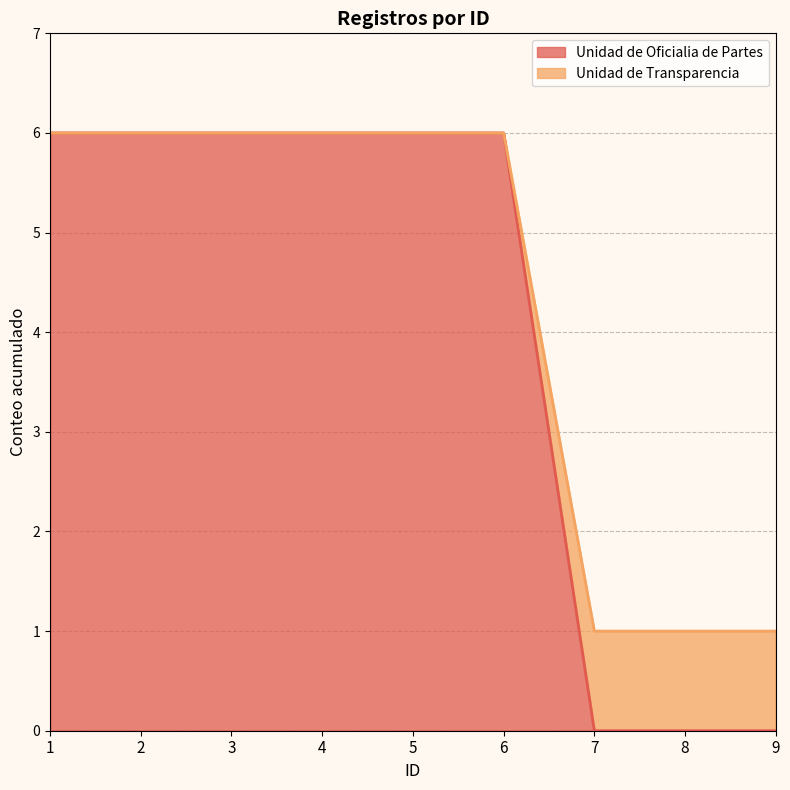

What is the total value across all series at 7?

1